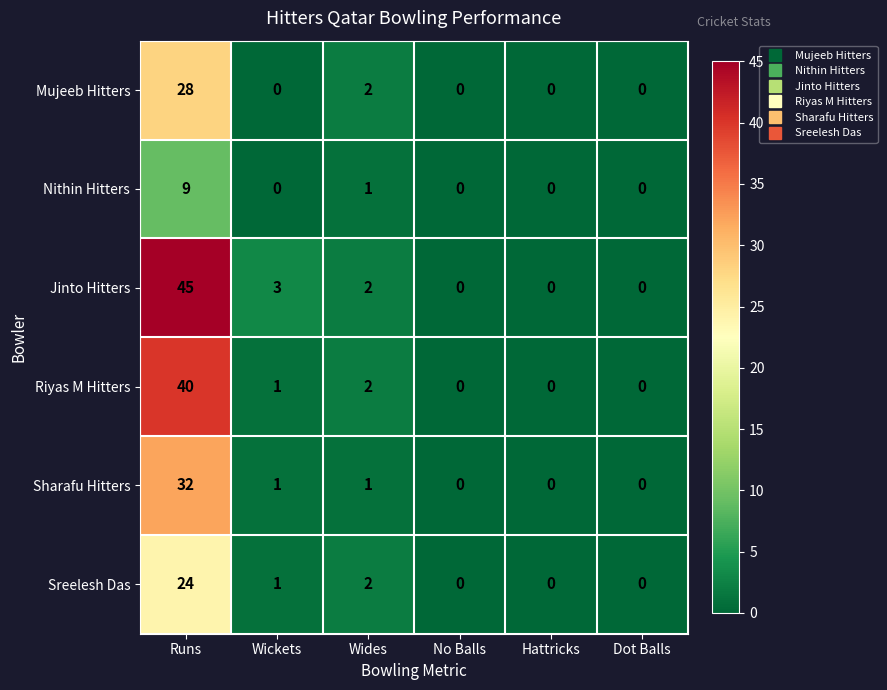

List the series in order of their peak value, lowest first.

Nithin Hitters, Sreelesh Das, Mujeeb Hitters, Sharafu Hitters, Riyas M Hitters, Jinto Hitters